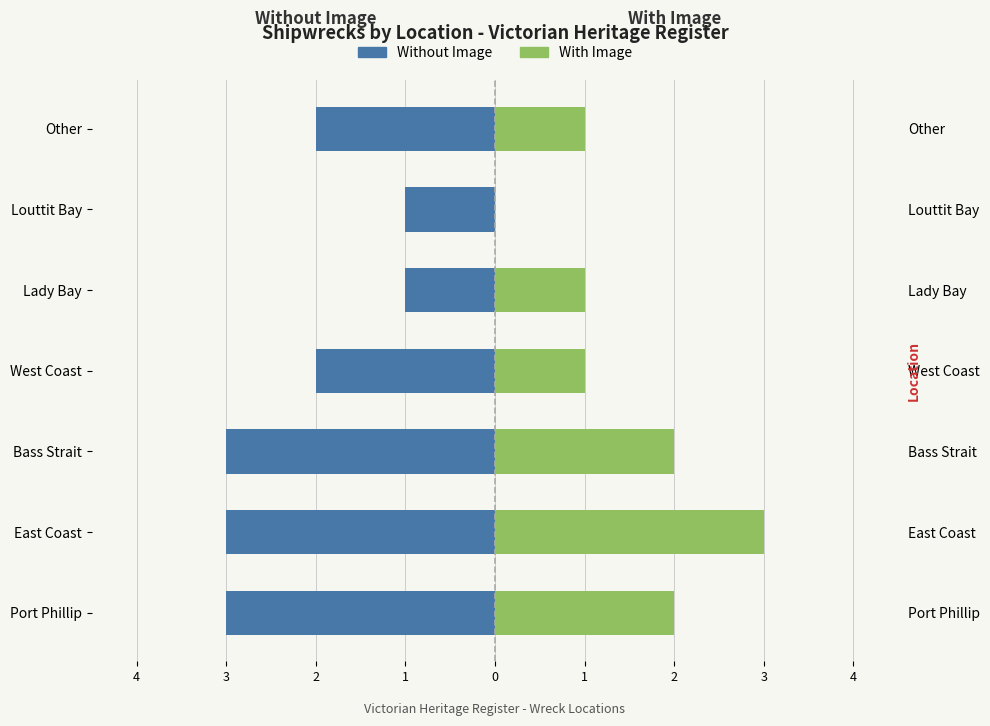

How many categories are shown in the chart?

7